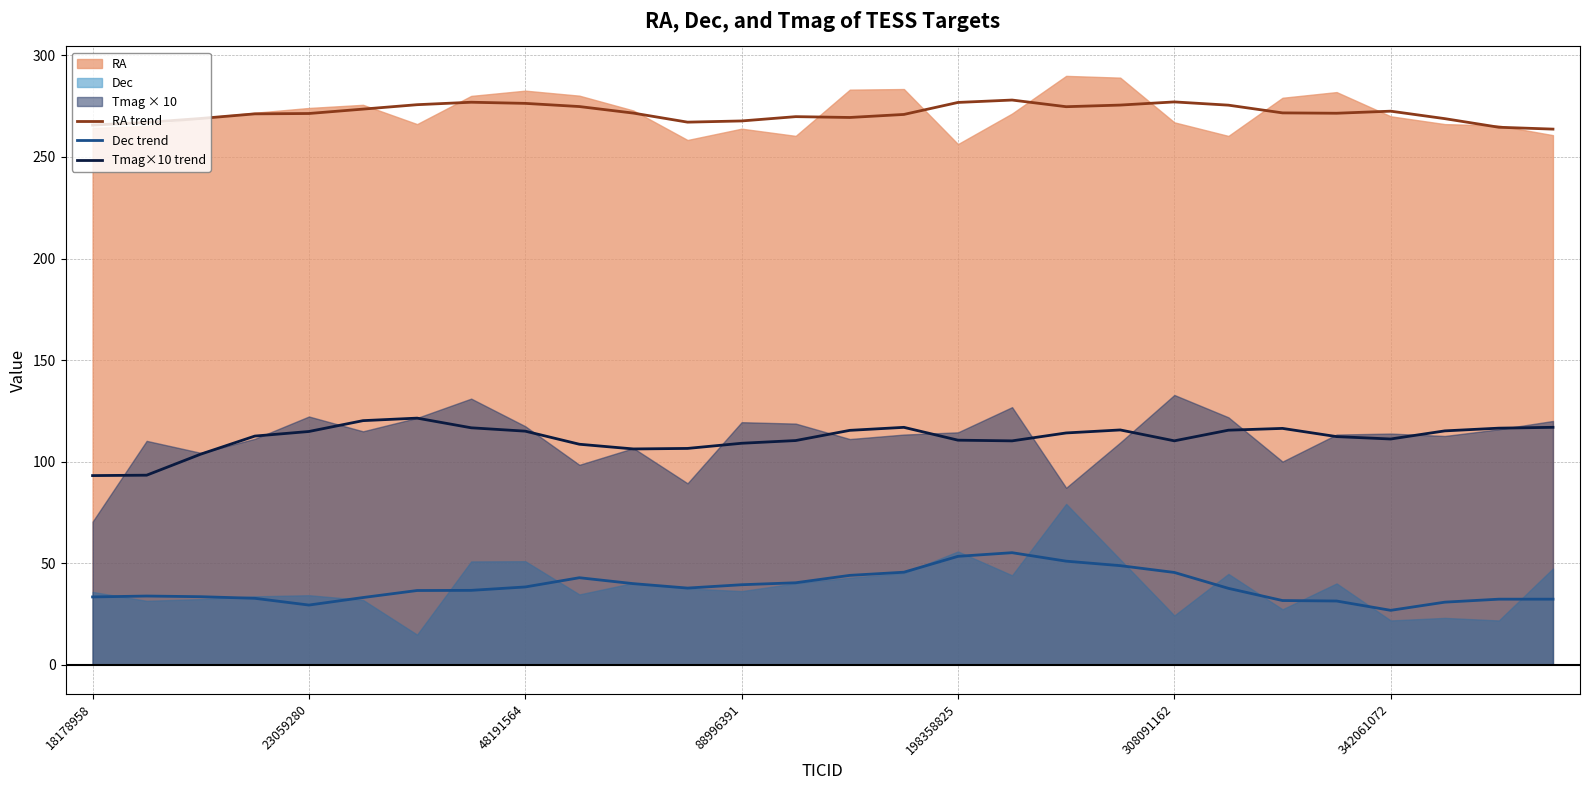

What is the highest value of the RA trend series?

278.0